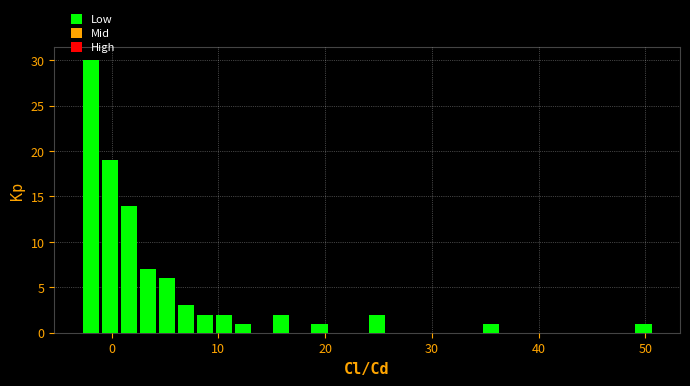

Read against the x-axis, roughly where is the centre of the tallest bar?

-2